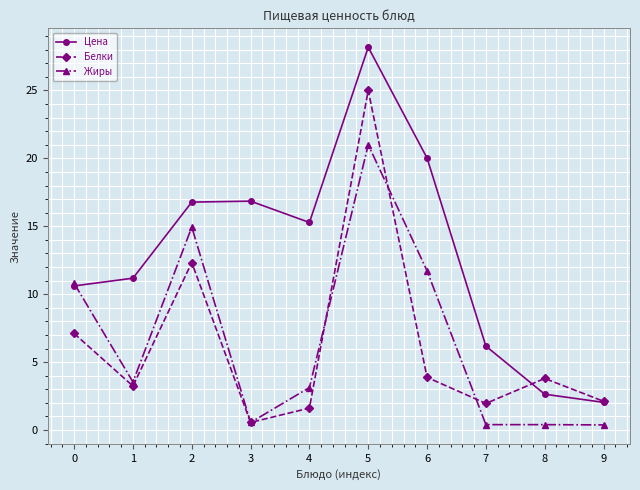

Is it true that Цена equals 48.3 at 5?

False